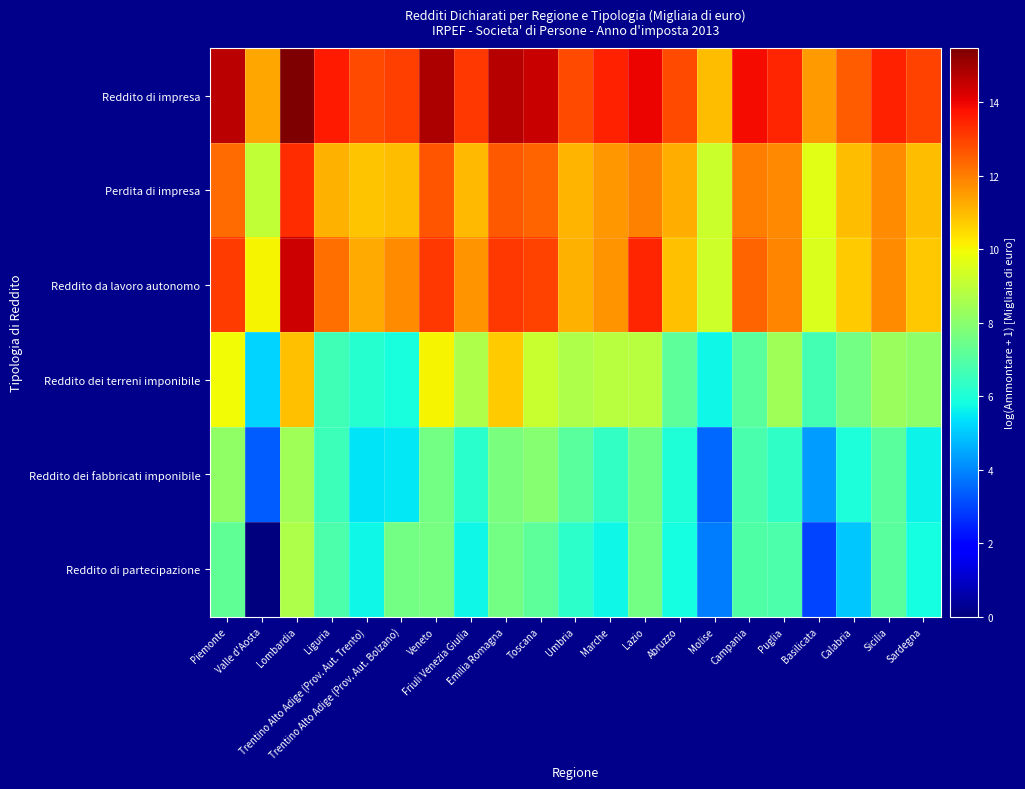

Between Liguria and Lombardia, which is larger?

Lombardia